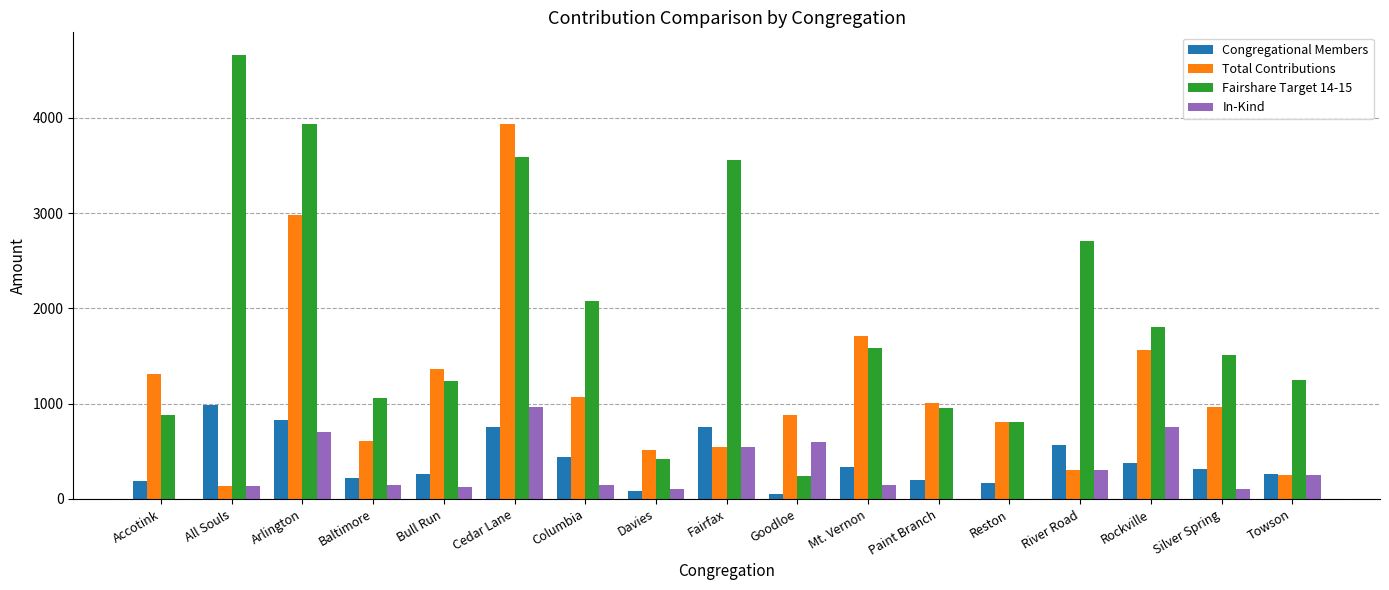

Count the number of data series in this chart.

4